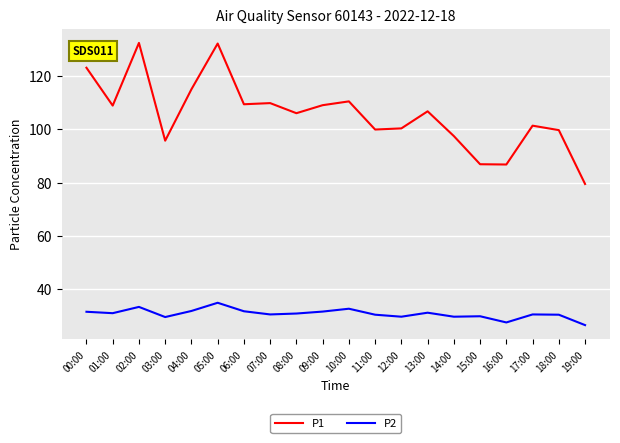

Which series has the largest total across all categories?

P1